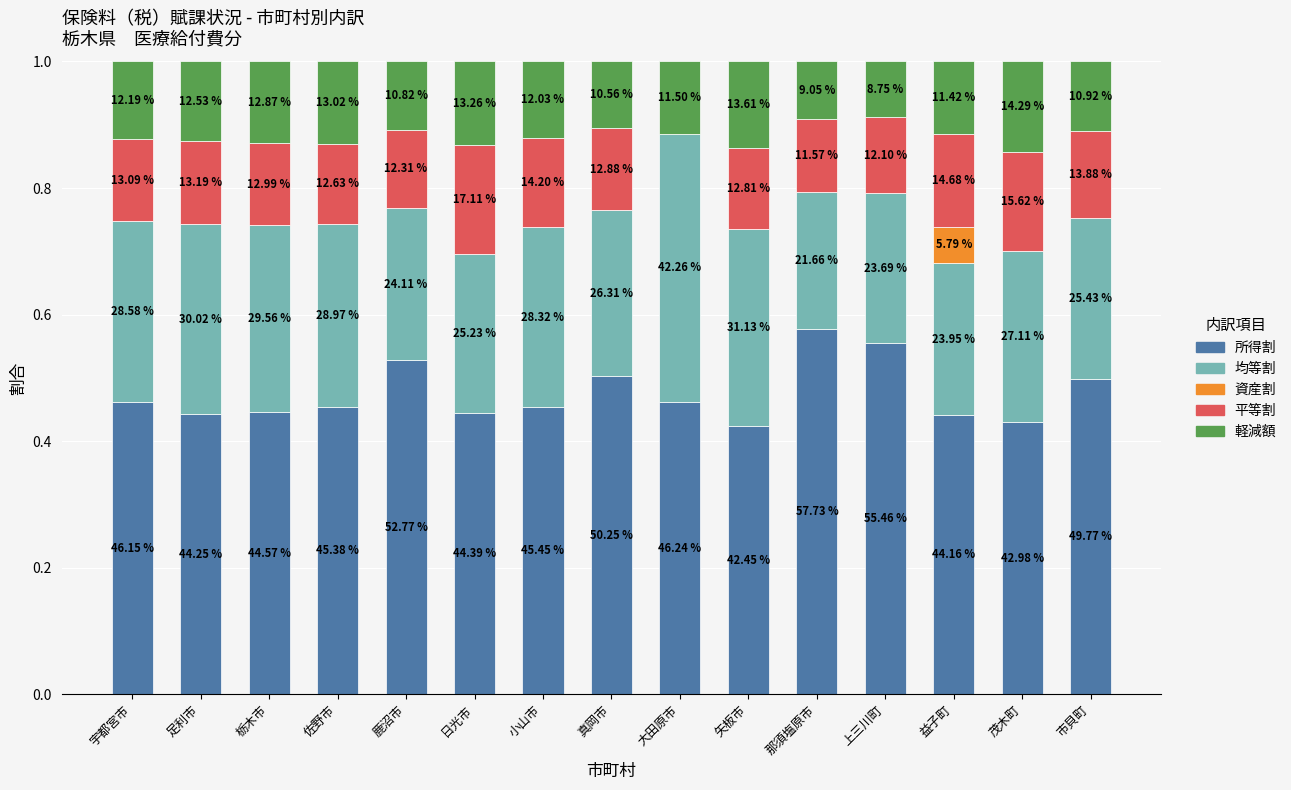

What are all the series names shown in the legend?

所得割, 均等割, 資産割, 平等割, 軽減額